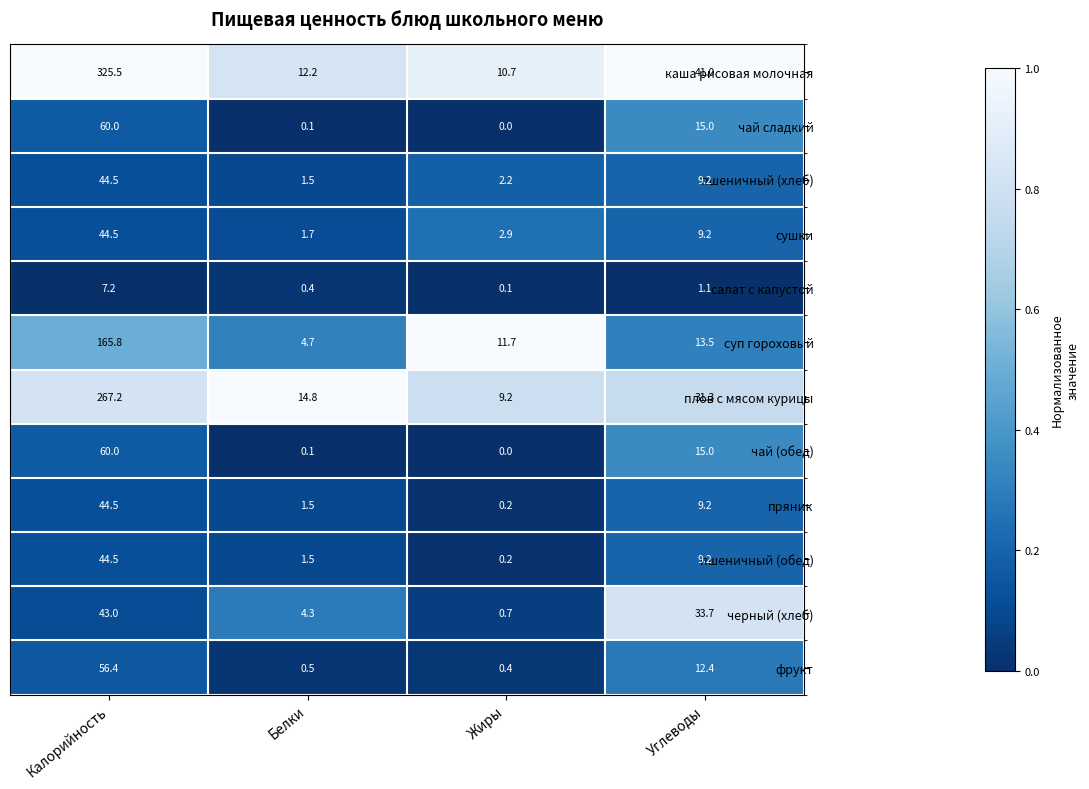

At which category is the sum across all series the highest?

Калорийность